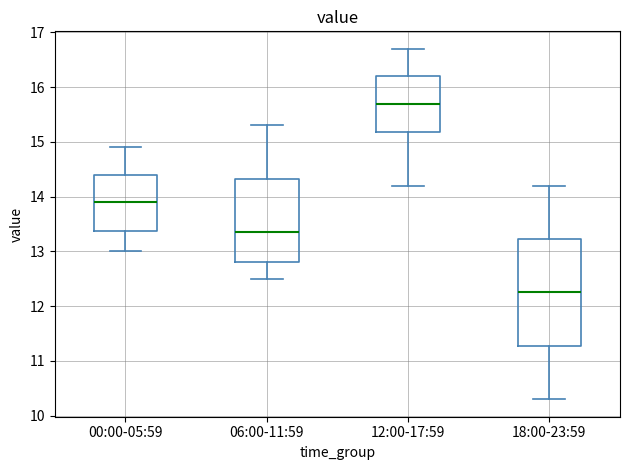

Comparing the boxes themselves (not the whiskers), which one is the tallest?

18:00-23:59